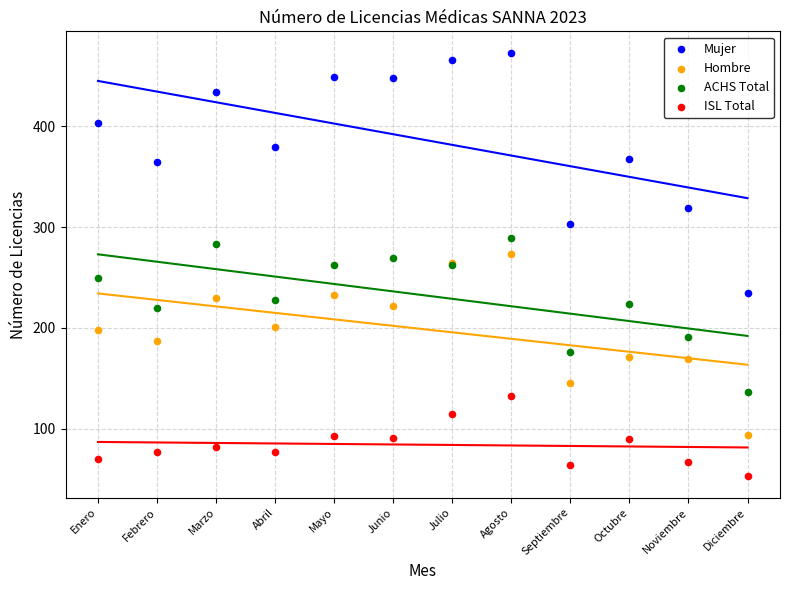

Which series has the widest spread of Y values?

Mujer